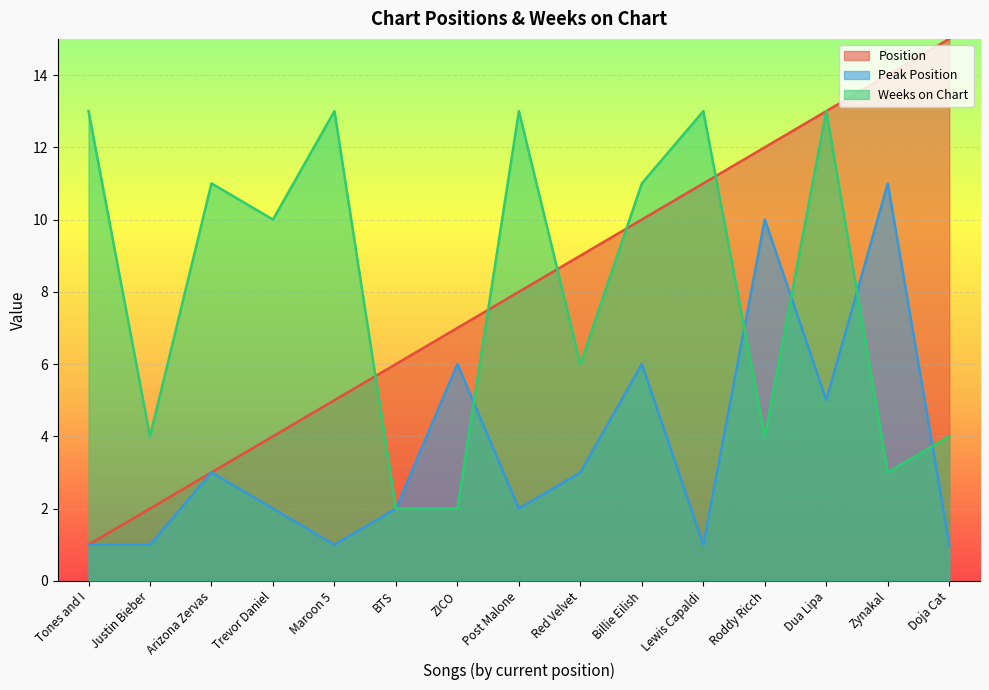

Rank the categories by Weeks on Chart value from lowest to highest.

BTS, ZICO, Zynakal, Justin Bieber, Roddy Ricch, Doja Cat, Red Velvet, Trevor Daniel, Arizona Zervas, Billie Eilish, Tones and I, Maroon 5, Post Malone, Lewis Capaldi, Dua Lipa